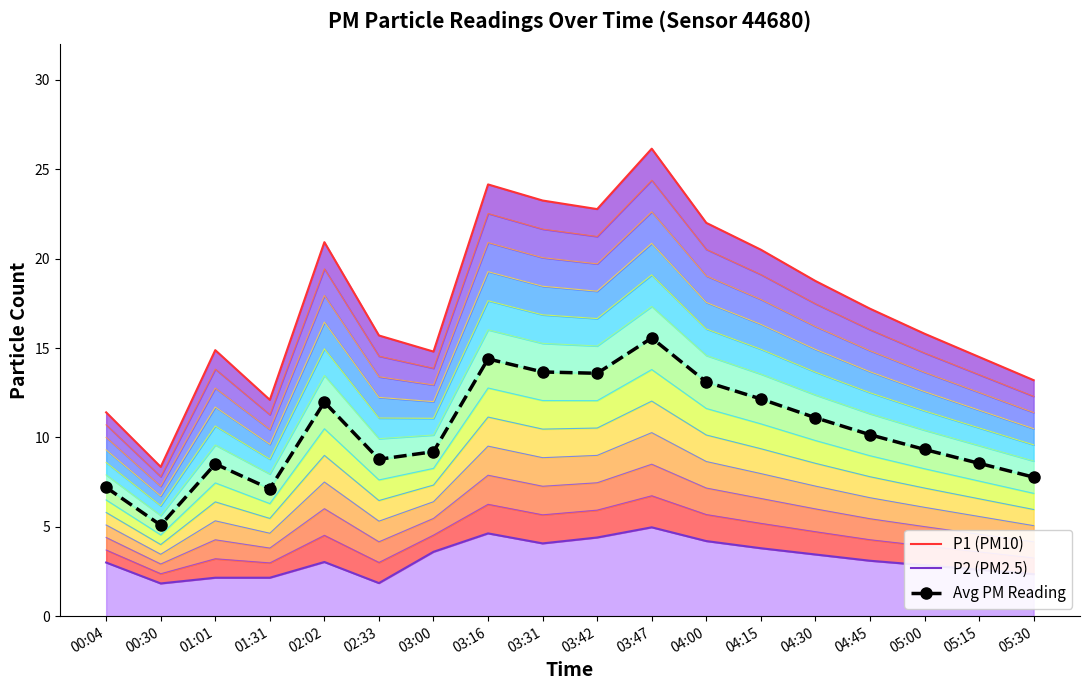

What is the sum of all Avg PM Reading values?

187.2